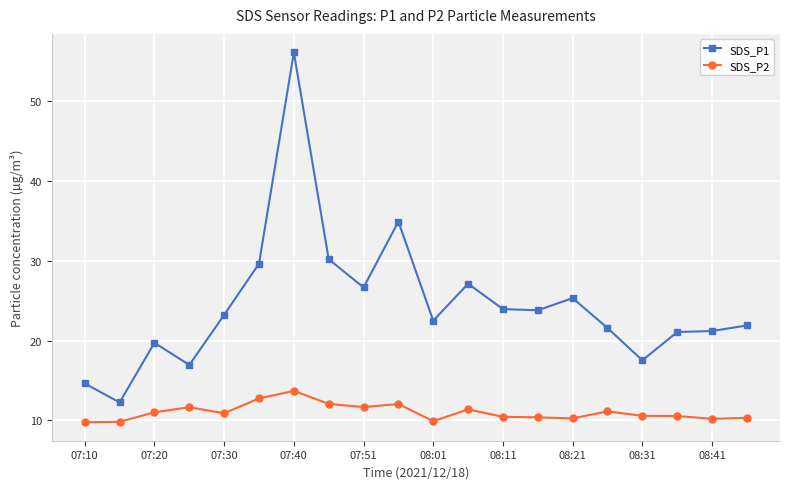

In SDS_P2, how many points are higher than both neighbors (excluding endpoints)?

5